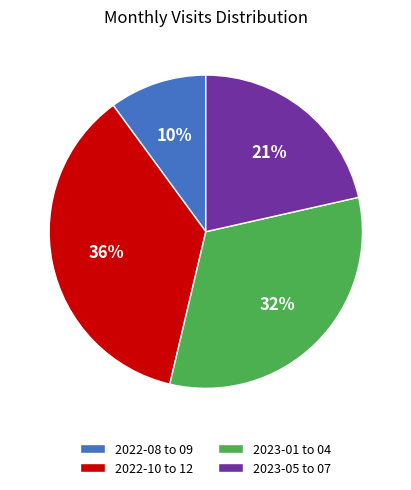

Does 2022-10 to 12 represent more than half of the total?

No